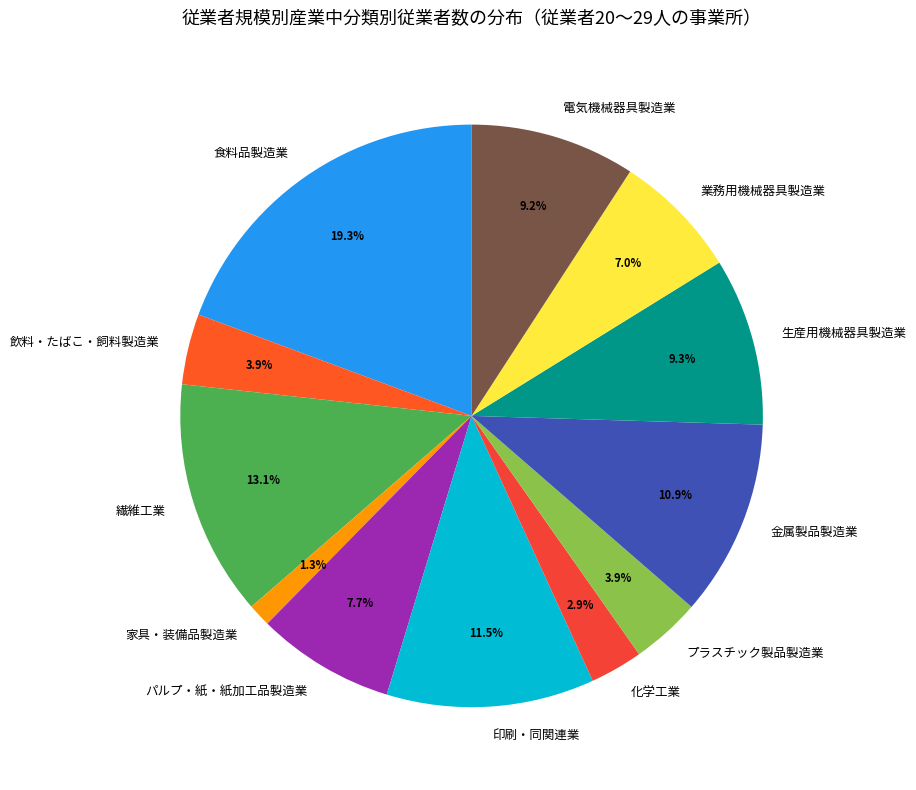

Does 電気機械器具製造業 account for over 50% of the chart?

No